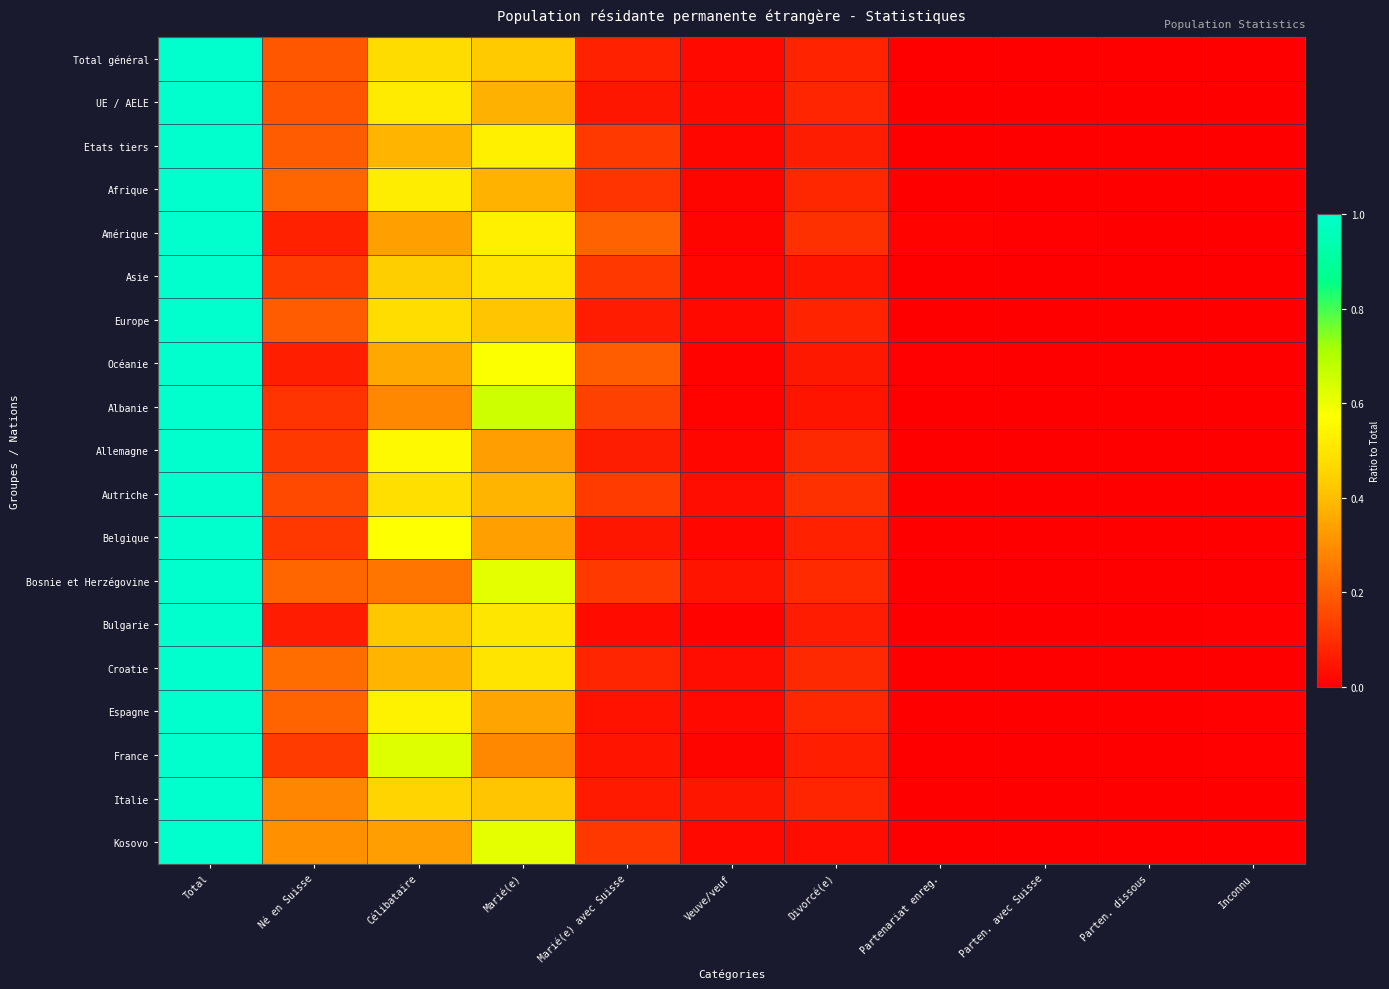

Between Inconnu and Né en Suisse, which is larger?

Né en Suisse